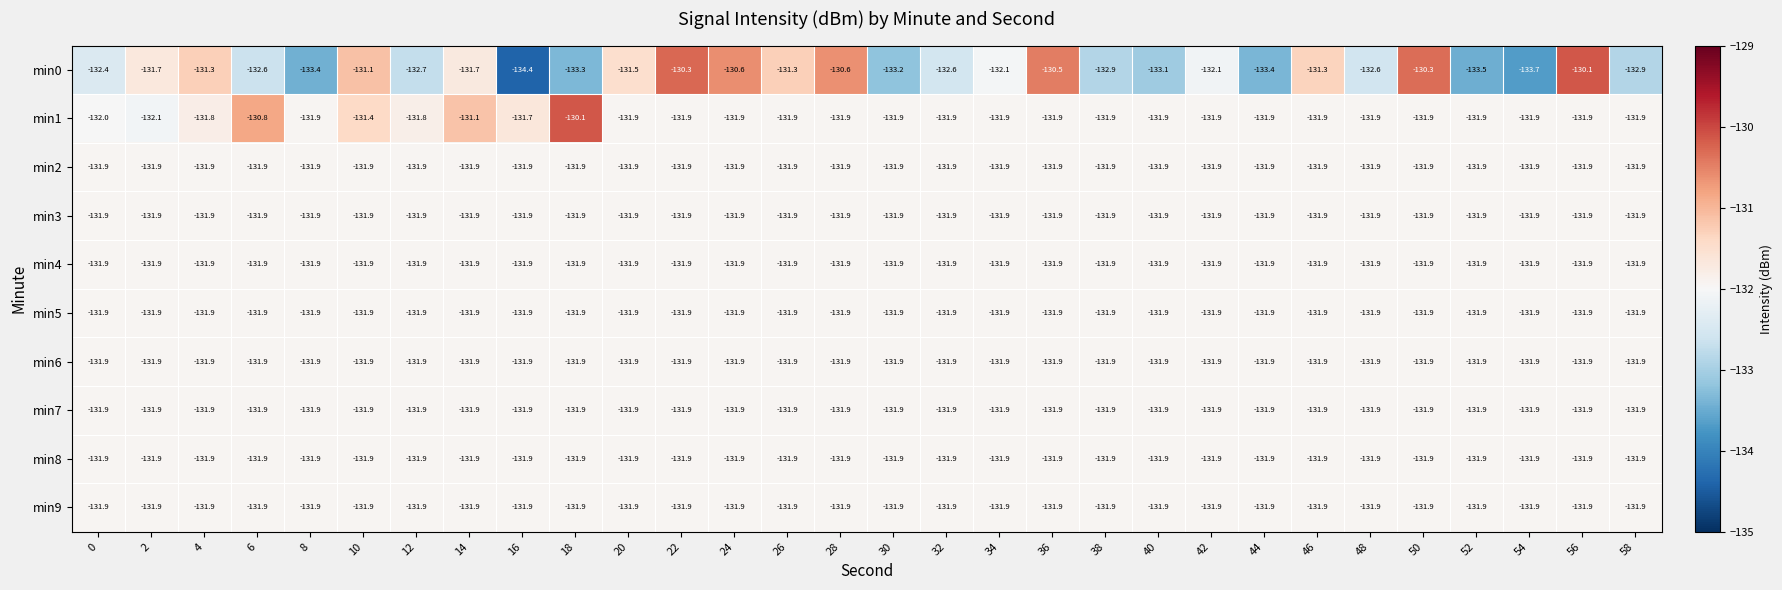

What is the sum of the min9 values at 26 and 56?

-263.8